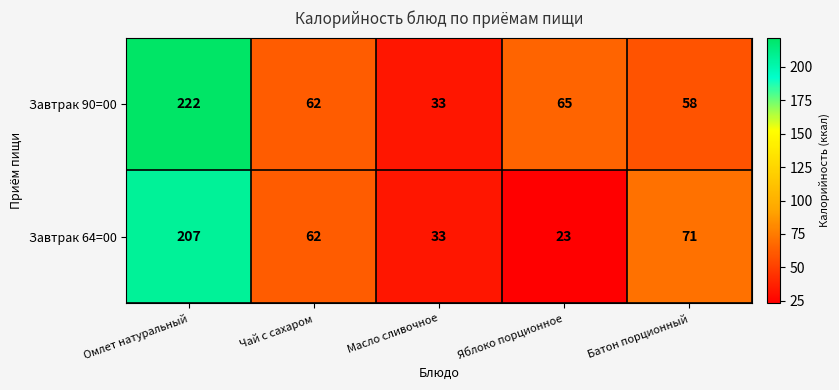

Which series has the widest spread of values?

Завтрак 90=00